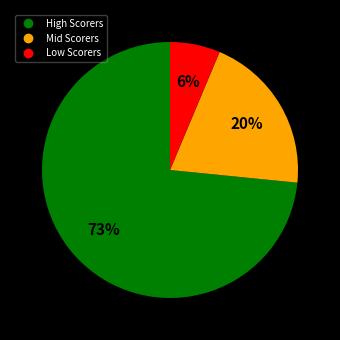

To the nearest percent, what is the average slice percentage?

33%